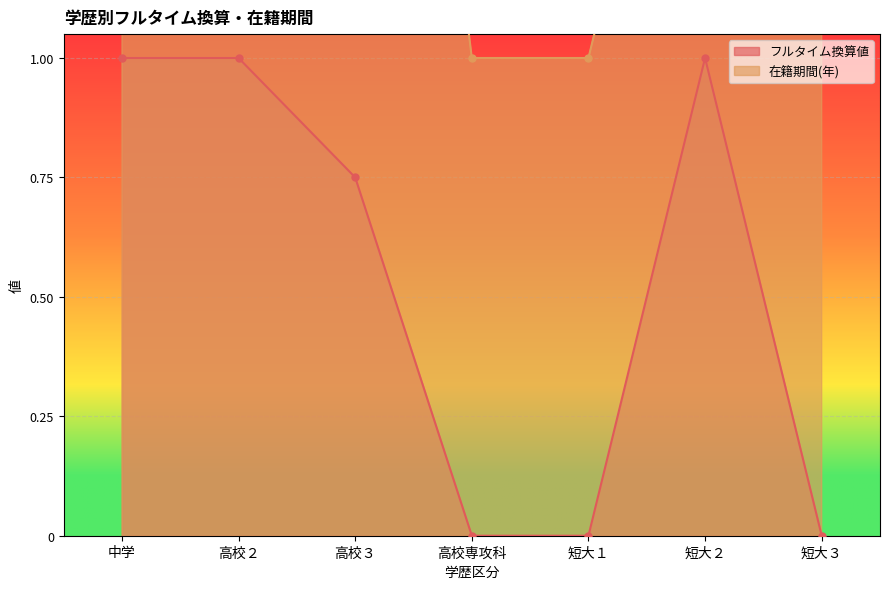

What is the sum of all フルタイム換算値 values?

3.8